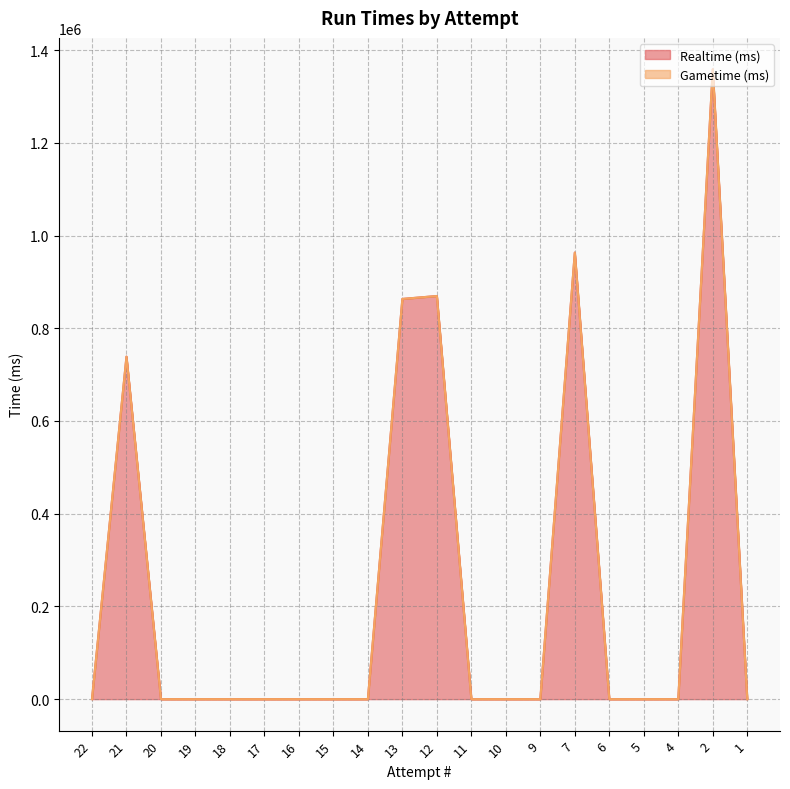

The chart shows a value of 2235830 at 2. True or false?

False